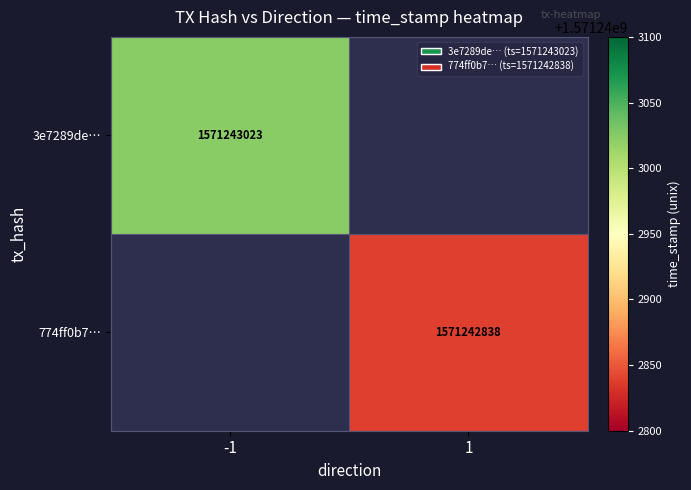

The 774ff0b73539783961935e93cdf83ee12b8328a series shows 2 at direction. True or false?

False